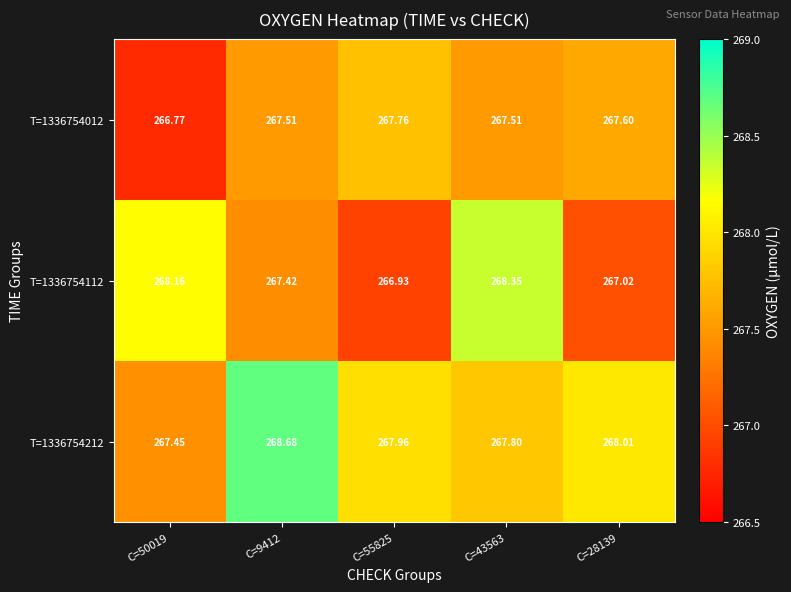

Is the value of T=1336754012 at C=55825 greater than the value of T=1336754112 at C=9412?

Yes